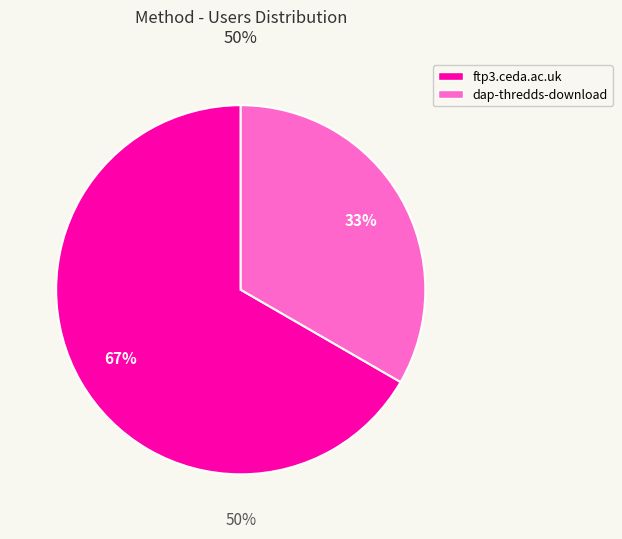

Which category accounts for the majority?

ftp3.ceda.ac.uk